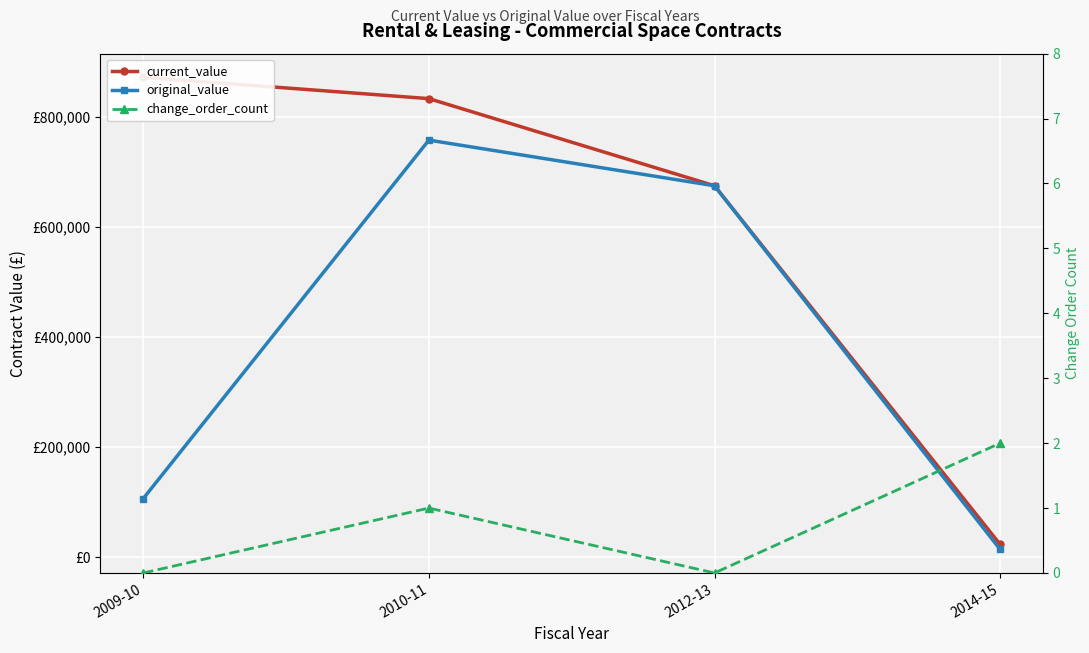

Reading left to right, extract all data points from this chart.

current_value: 872100.0	833320.4	675000.0	23400.0
original_value: 106700.0	757920.4	675000.0	14400.0
change_order_count: 0.0	1.0	0.0	2.0